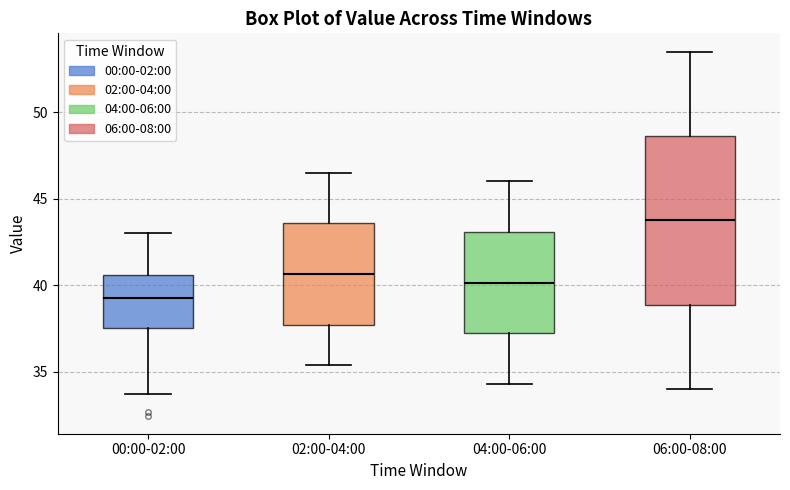

Where does the upper whisker of the box for 02:00-04:00 end on the y-axis? The values are not printed on the chart, so give them approximately, as read against the axis.

46.5